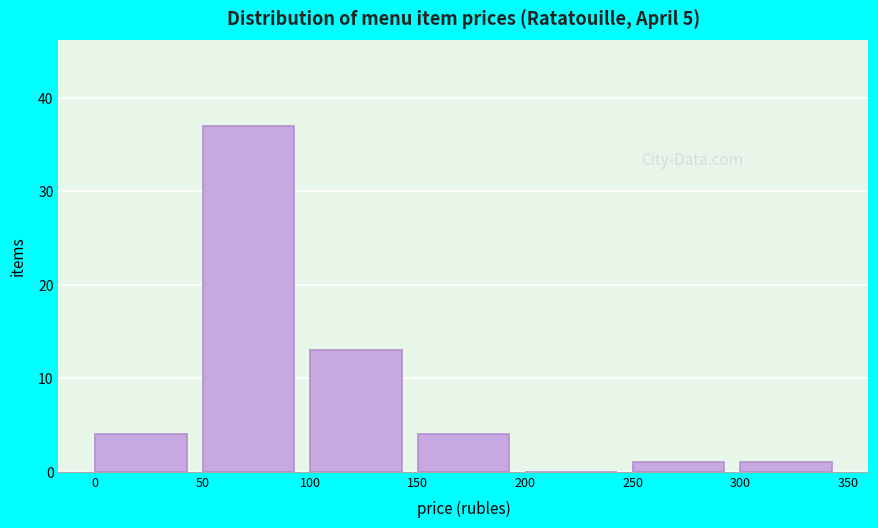

Over which range of the x-axis is the bar tallest?

50 to 100